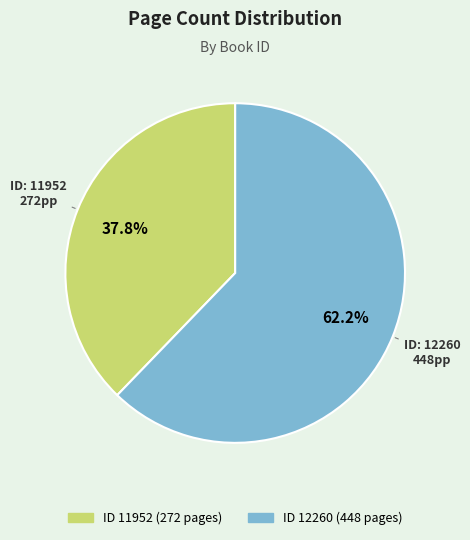

Is there any slice that represents more than half of the pie?

Yes